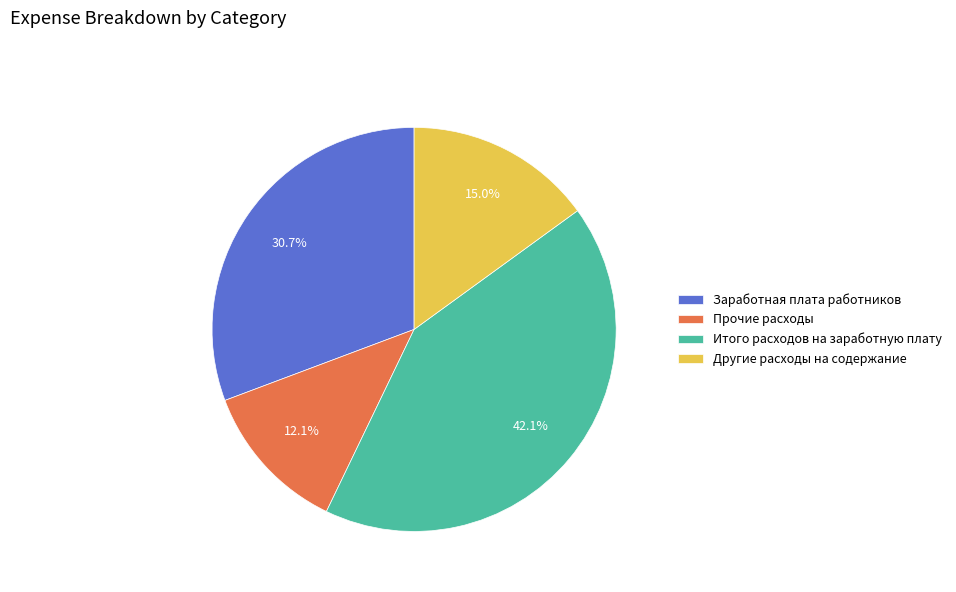

What is the total percentage of Заработная плата работников and Другие расходы на содержание?

45.7%